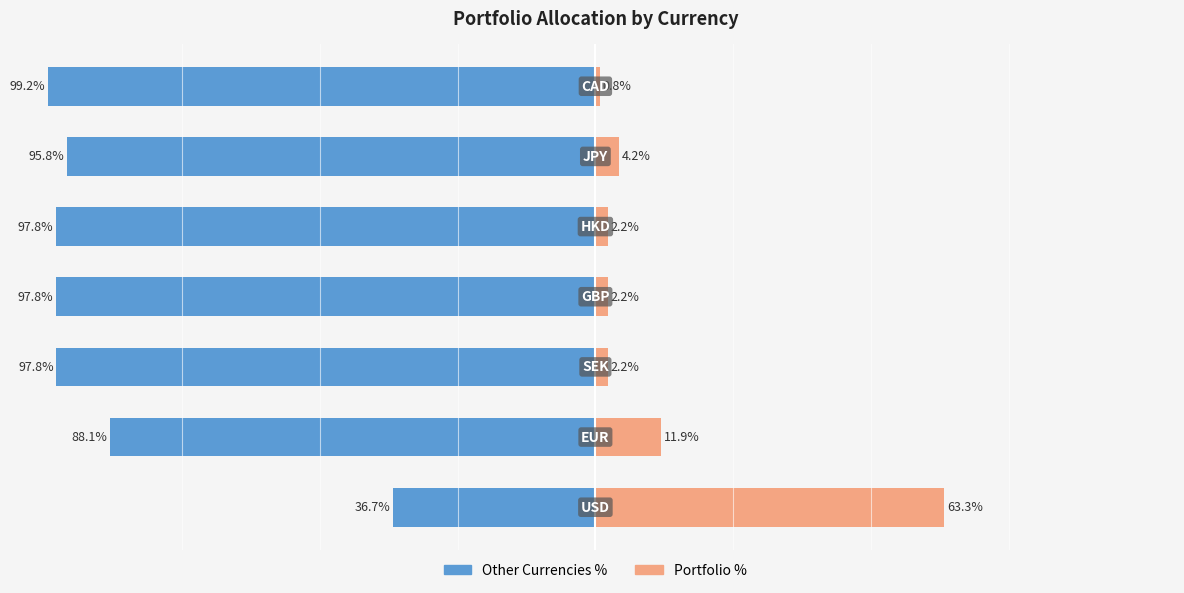

Reading left to right, extract all data points from this chart.

Other Currencies: 0=-36.7	1=-88.1	2=-97.8	3=-97.8	4=-97.8	5=-95.8	6=-99.2
Portfolio %: 0=63.3	1=11.9	2=2.2	3=2.2	4=2.2	5=4.2	6=0.8